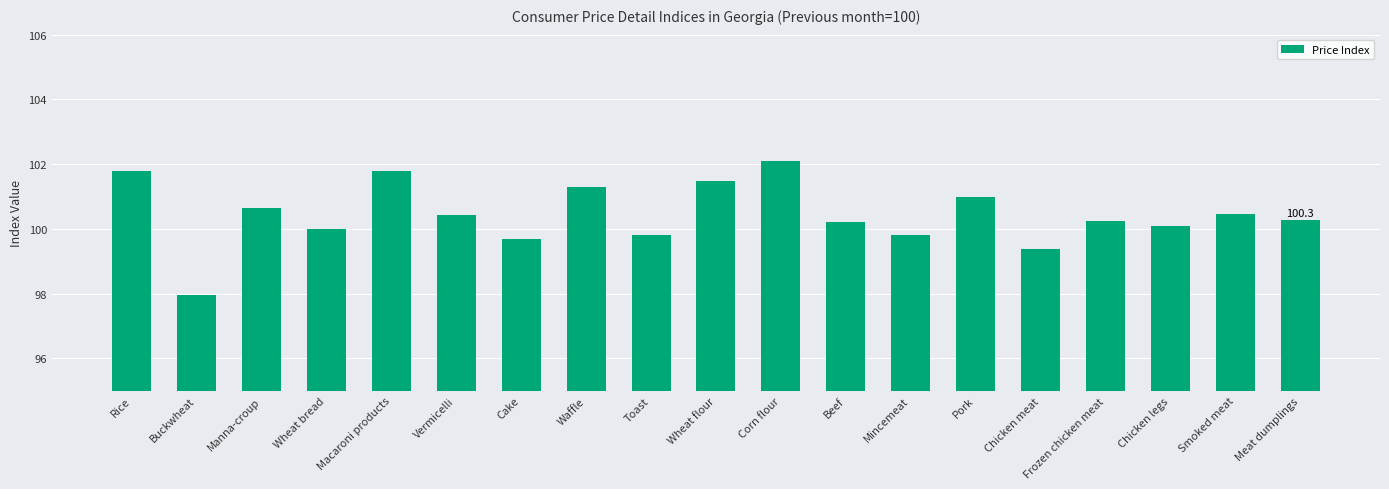

What value does the data have at Beef?

100.2